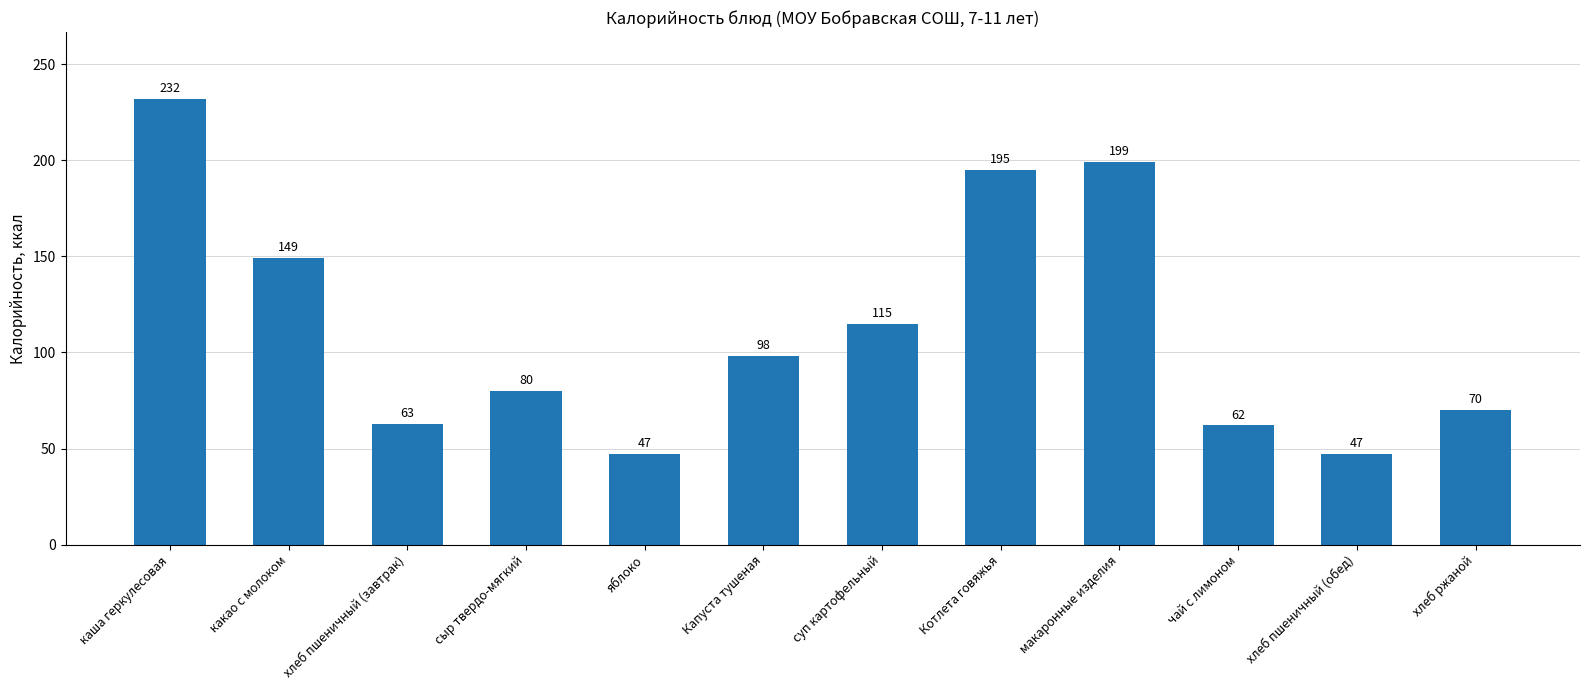

How many categories are shown in the chart?

12